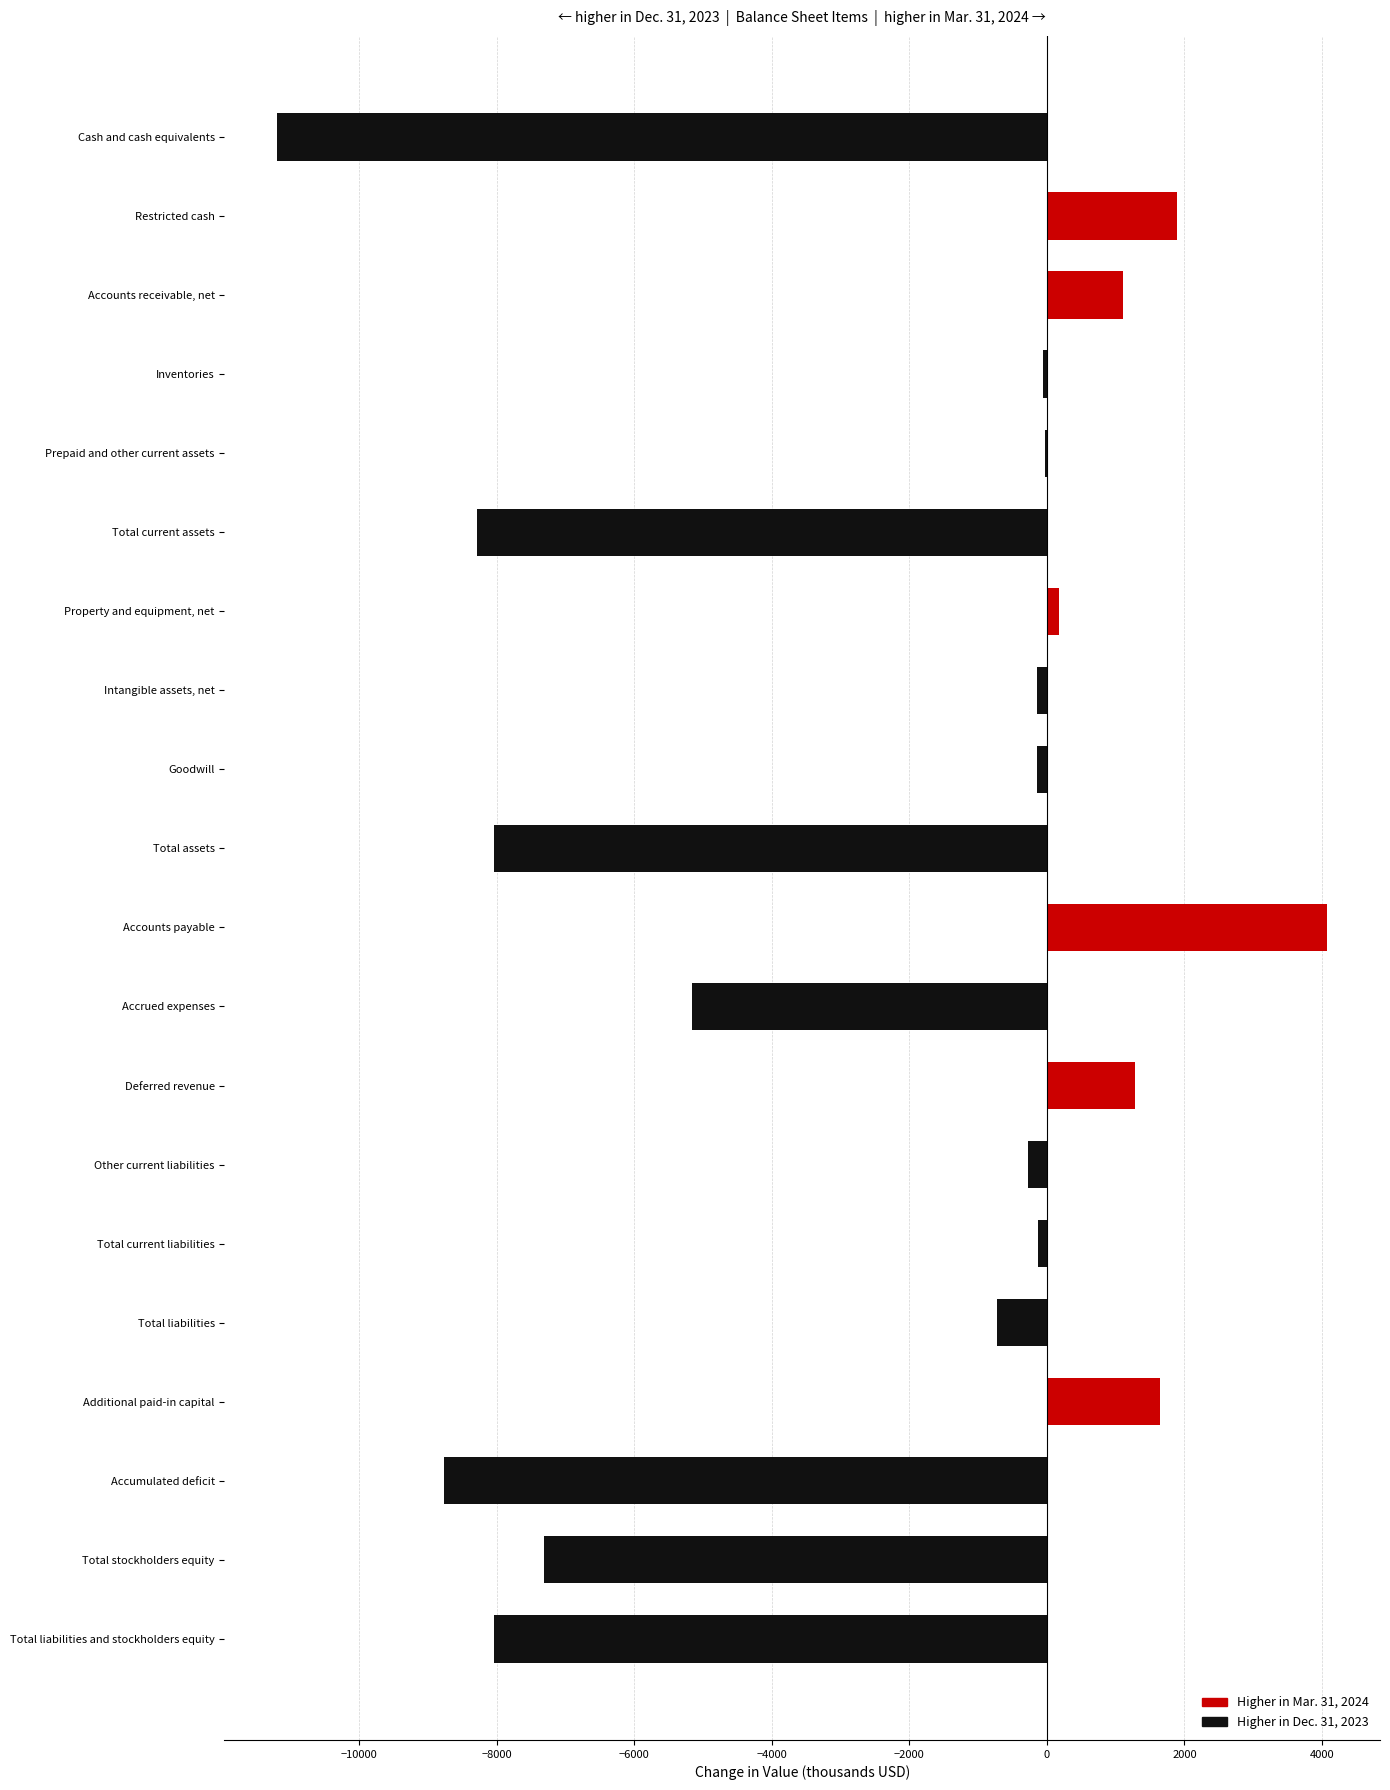

What is the sum of the values at Total assets and Accounts payable?

-3960